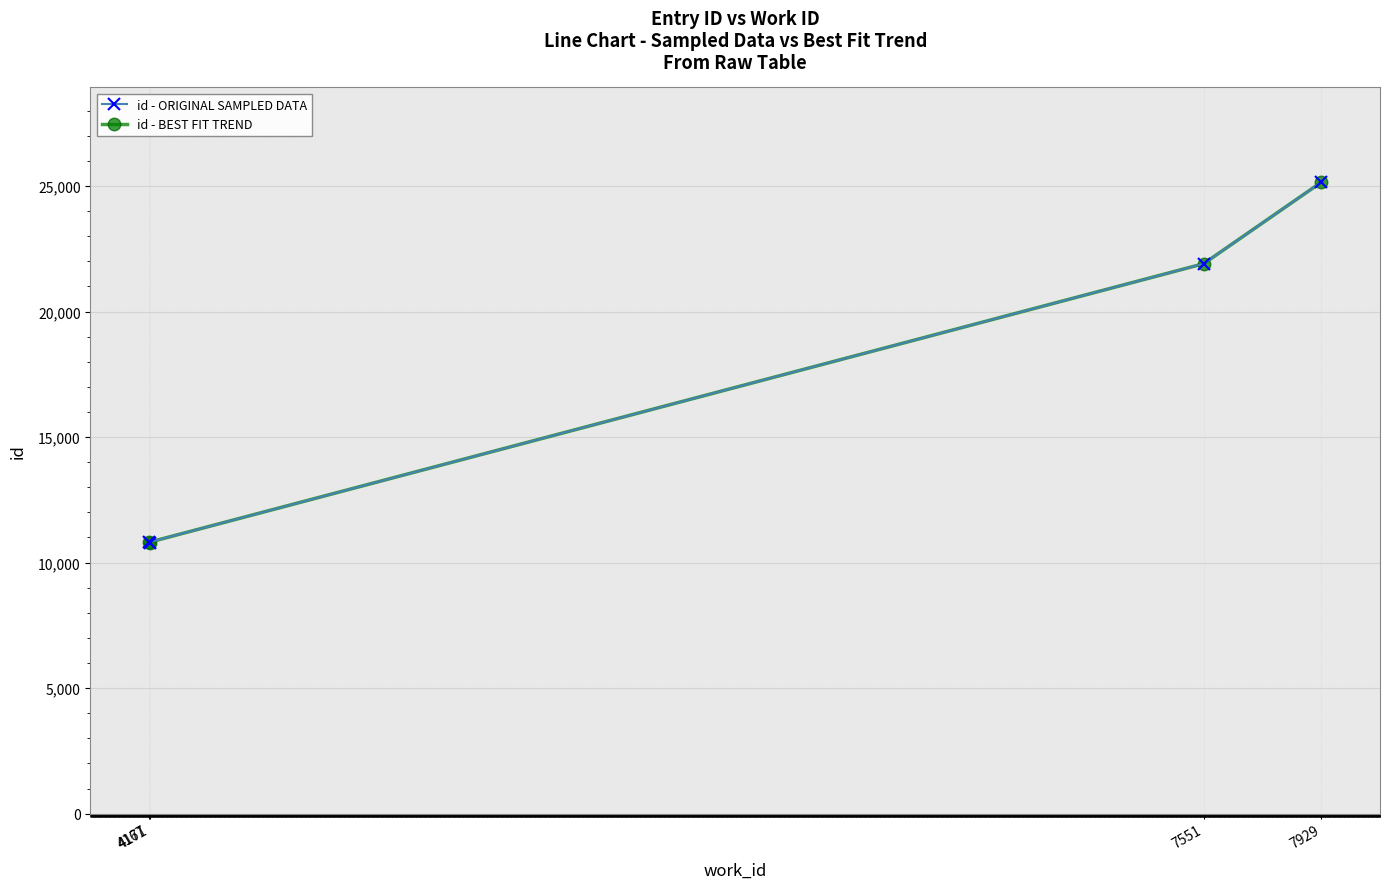

At which label does id - BEST FIT TREND first exceed 21905?

7929